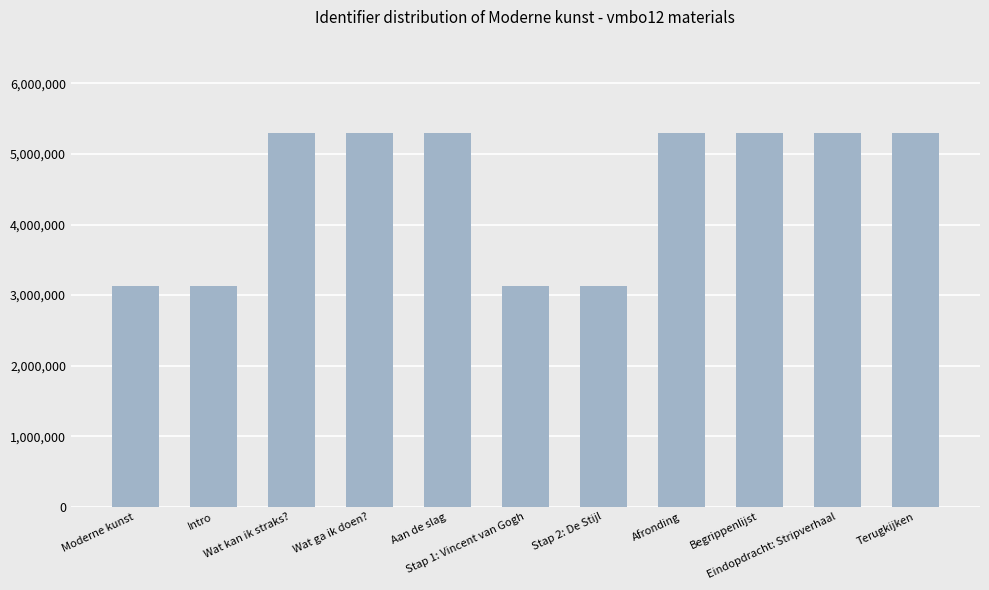

What is the value of the 8th bar from the left?

5296309